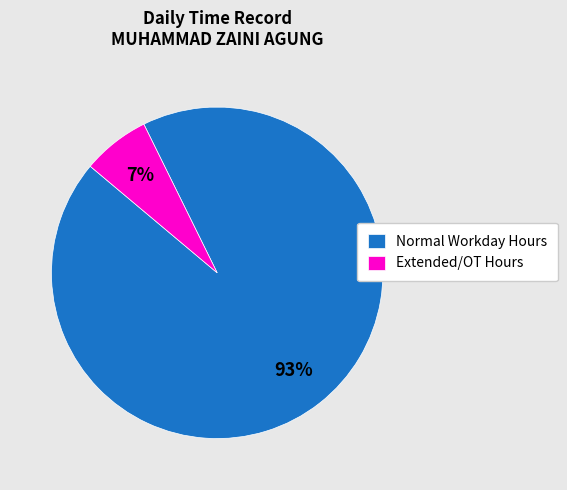

Combined, do Extended/OT Hours and Normal Workday Hours account for over 50%?

Yes